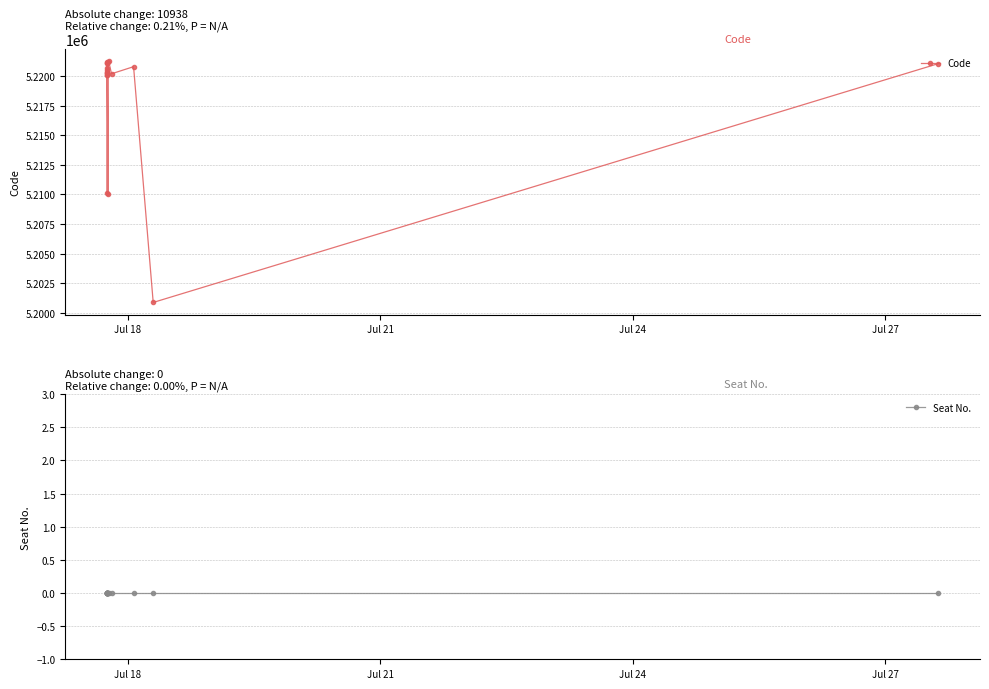

True or false: Seat No. and Code intersect in this chart.

False